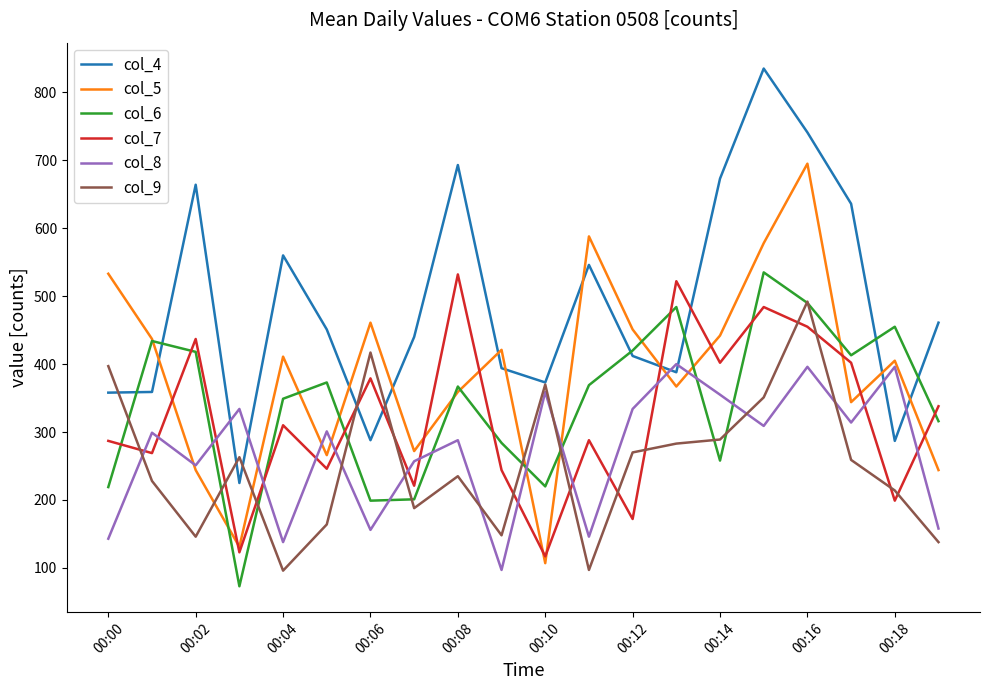

Which series has the largest total across all categories?

col_4